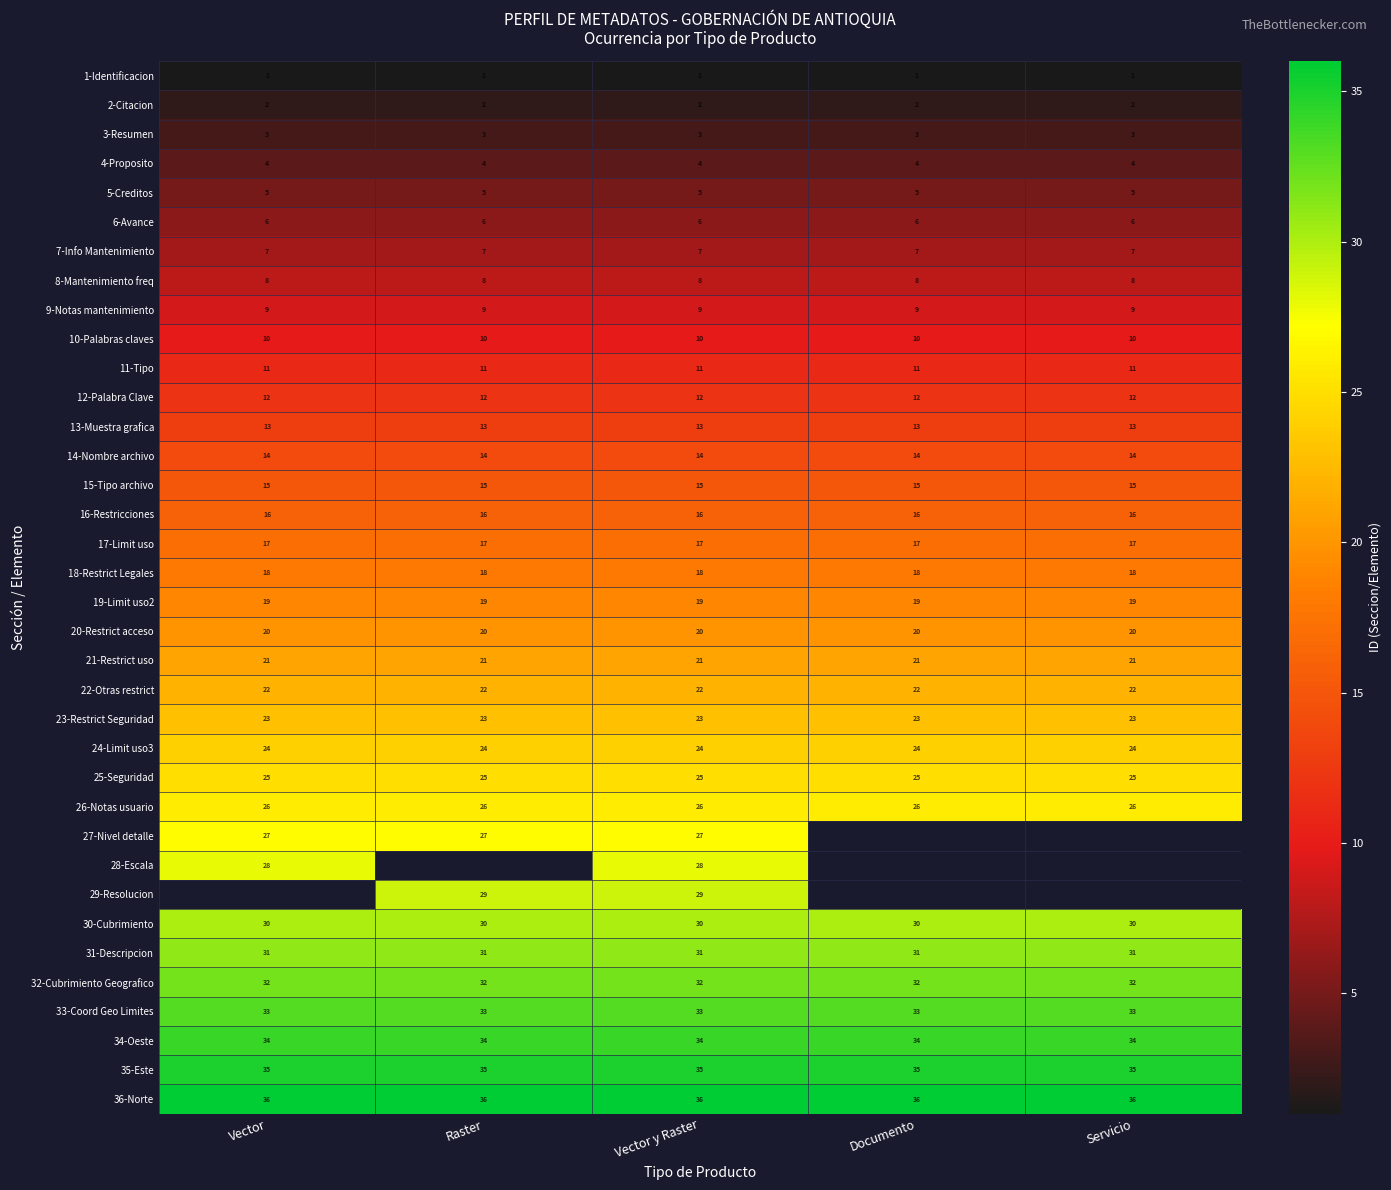

Is it true that 36-Norte equals 36 at Servicio?

True